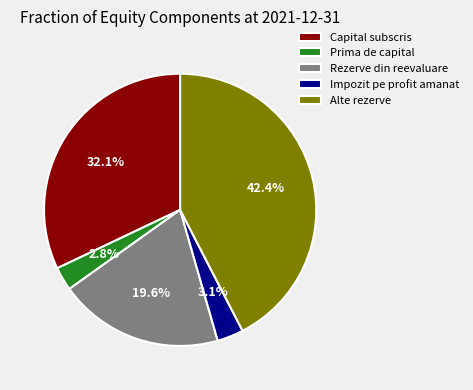

Does Impozit pe profit amanat account for over 50% of the chart?

No